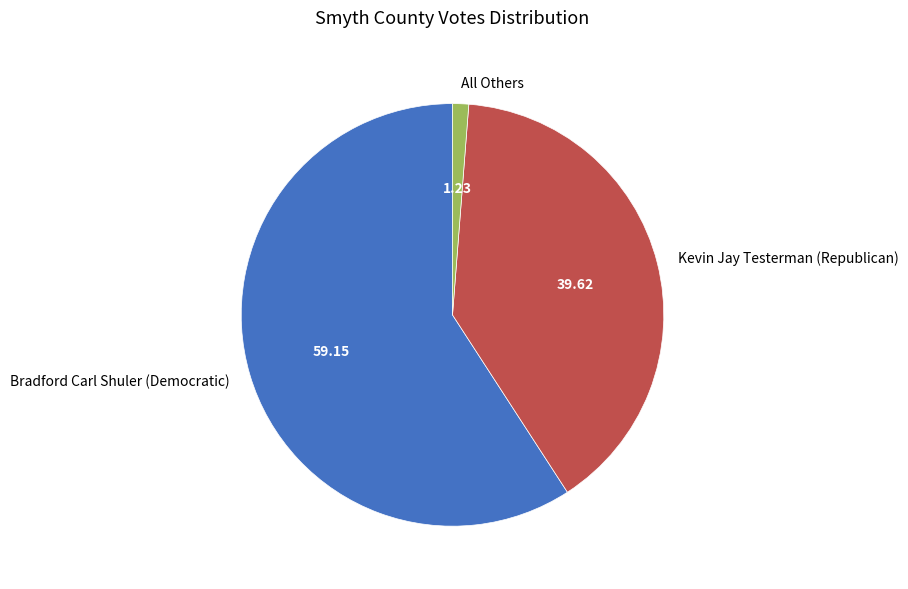

Which slice is the largest?

Bradford Carl Shuler (Democratic)